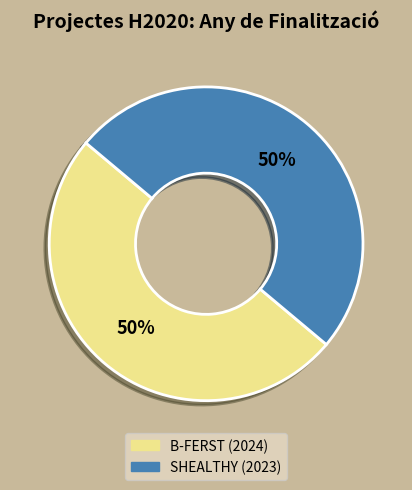

Approximately how many times larger is the value at B-FERST (2024) compared to SHEALTHY (2023)?

1.0